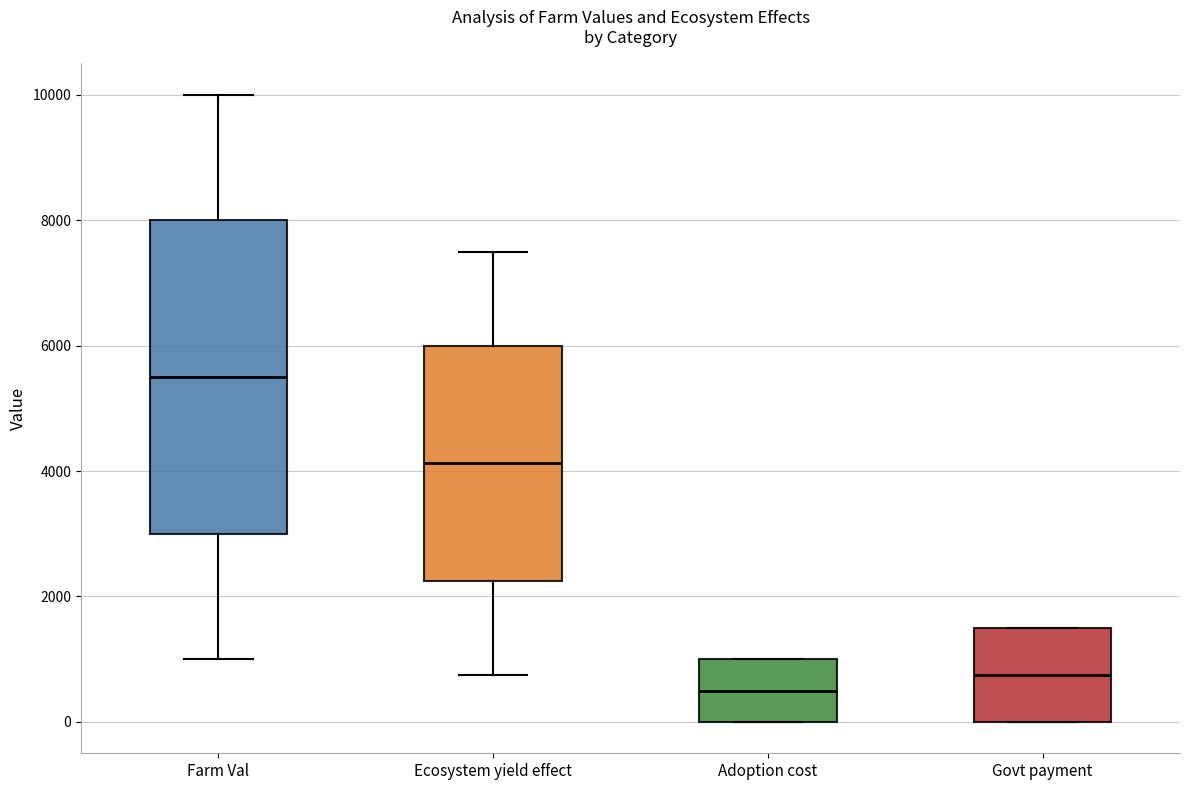

Where is the upper edge of the box for Farm Val on the y-axis? The values are not printed on the chart, so give them approximately, as read against the axis.

8000